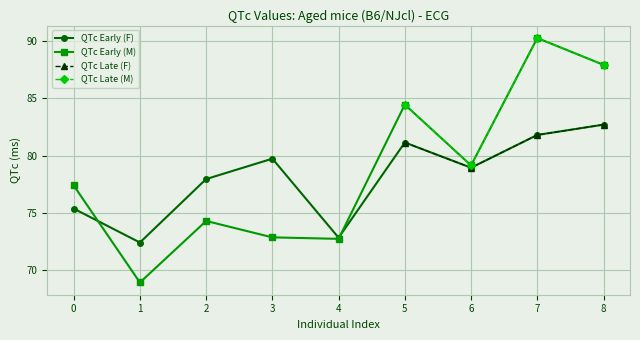

Read the QTc Late (M) value at 7.

90.3